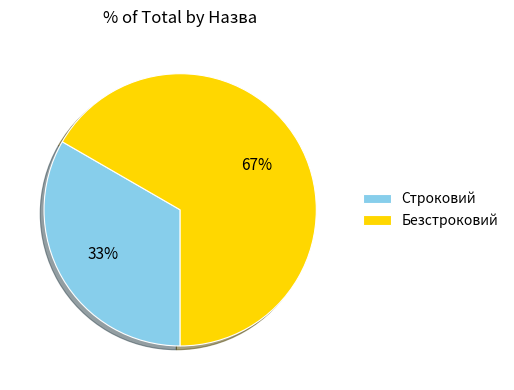

Which has a higher value, Строковий or Безстроковий?

Безстроковий